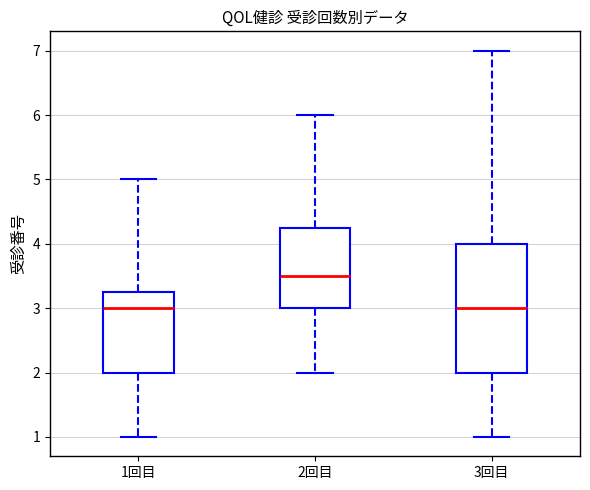

Reading left to right, transcribe this box plot: for each box, give where its median line is, the range the box spans, and where its two whiskers end, as read against the y-axis. The values are not printed on the chart, so give them approximately, as read against the axis.

1回目: median 3.0, box 2.0 to 3.3, whiskers 1.0 to 5.0
2回目: median 3.5, box 3.0 to 4.3, whiskers 2.0 to 6.0
3回目: median 3.0, box 2.0 to 4.0, whiskers 1.0 to 7.0